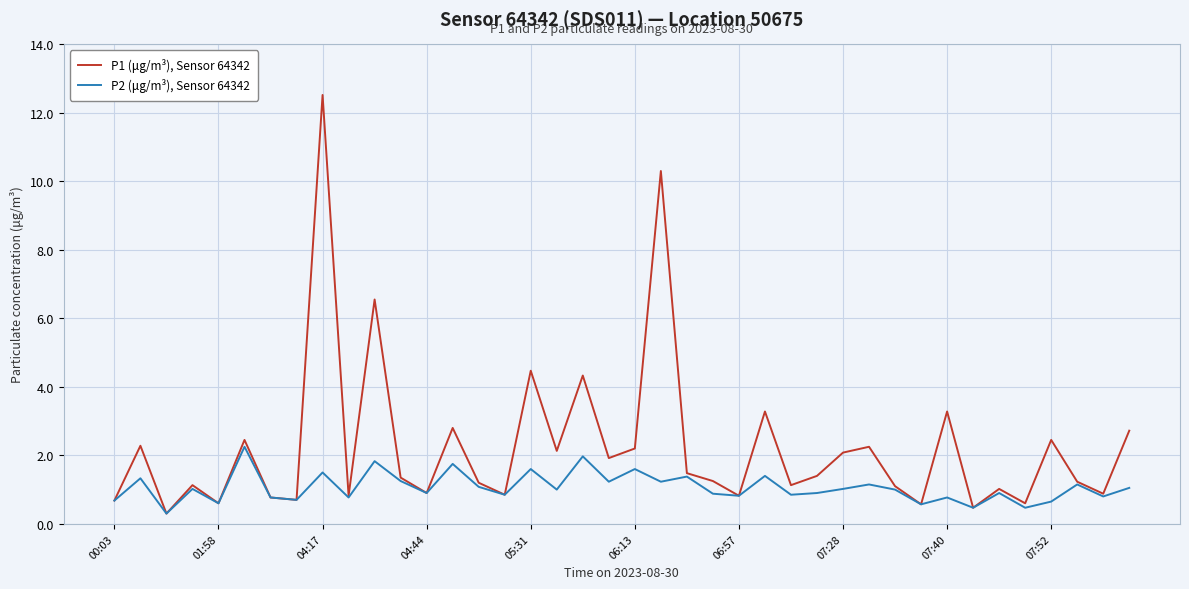

At how many categories does at least one series exceed 9?

2